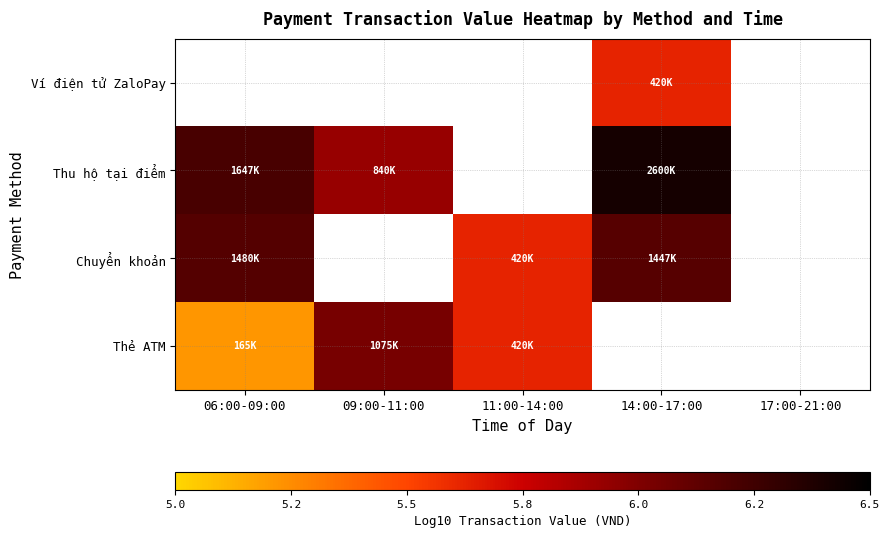

Which has a higher value, 06:00-09:00 or 14:00-17:00?

14:00-17:00